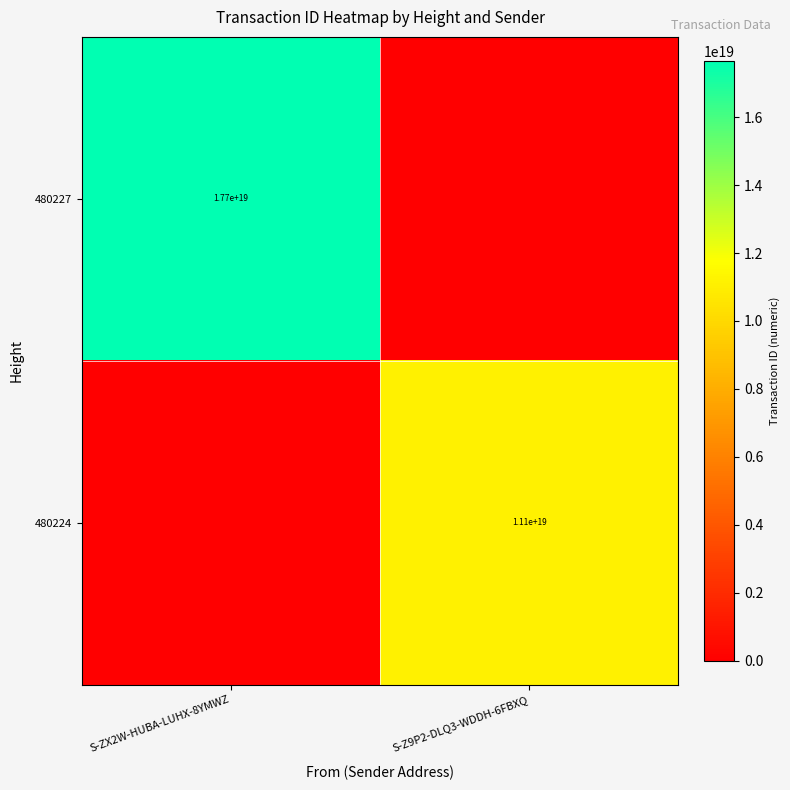

Is it true that 480224 equals 2736397610372707840 at S-Z9P2-DLQ3-WDDH-6FBXQ?

False